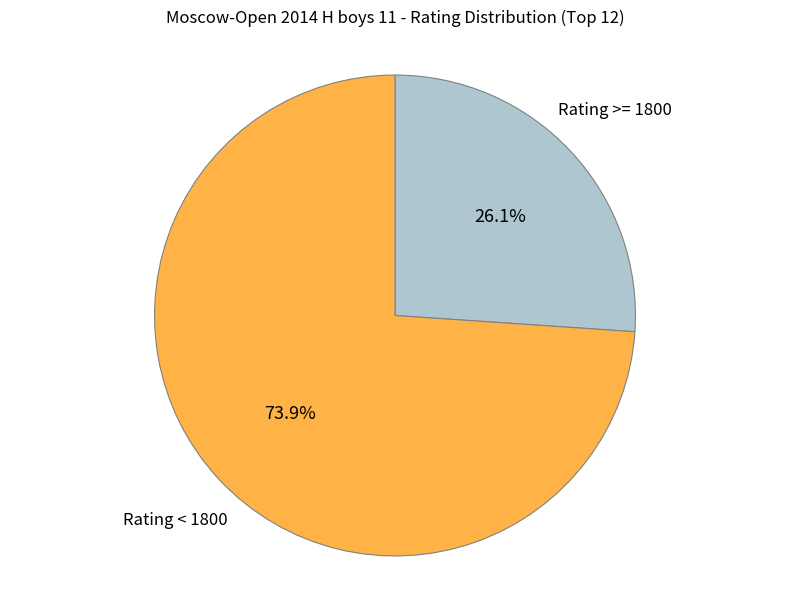

Count the number of slices in the pie.

2